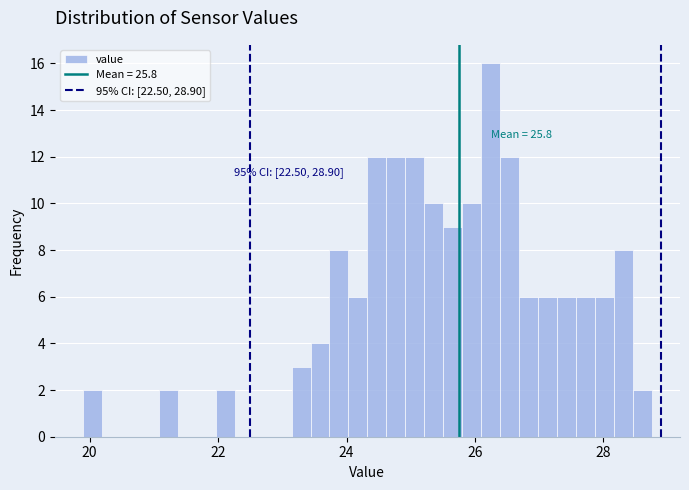

Around what value on the x-axis is the tallest bar? Give the approximate position of its centre, as read against the axis.

26.2